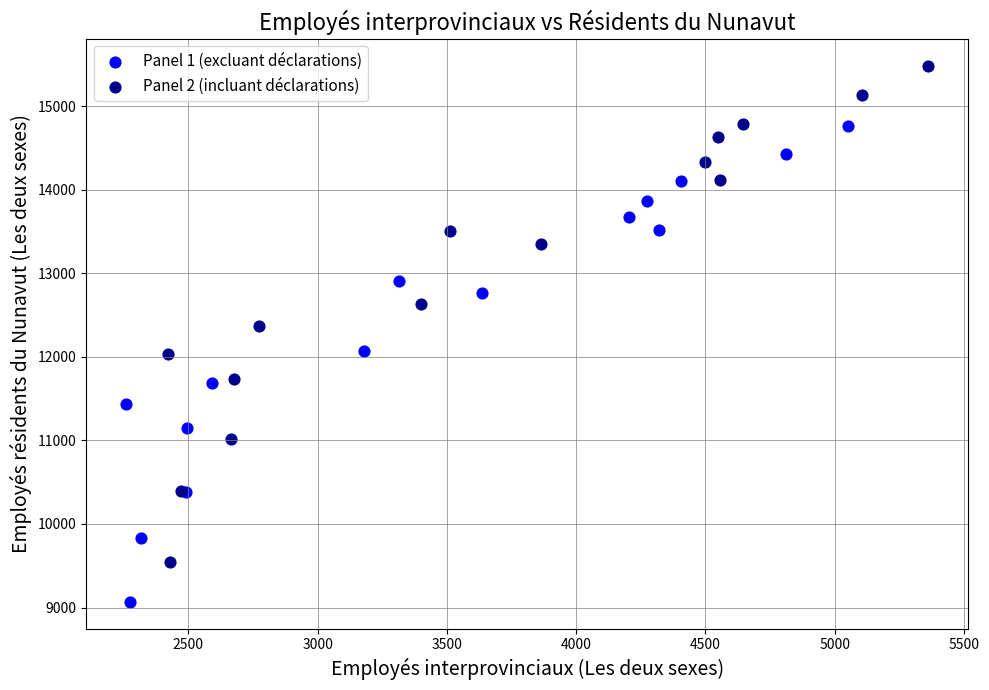

Which series has the widest spread of Y values?

Panel 2 (incluant déclarations)